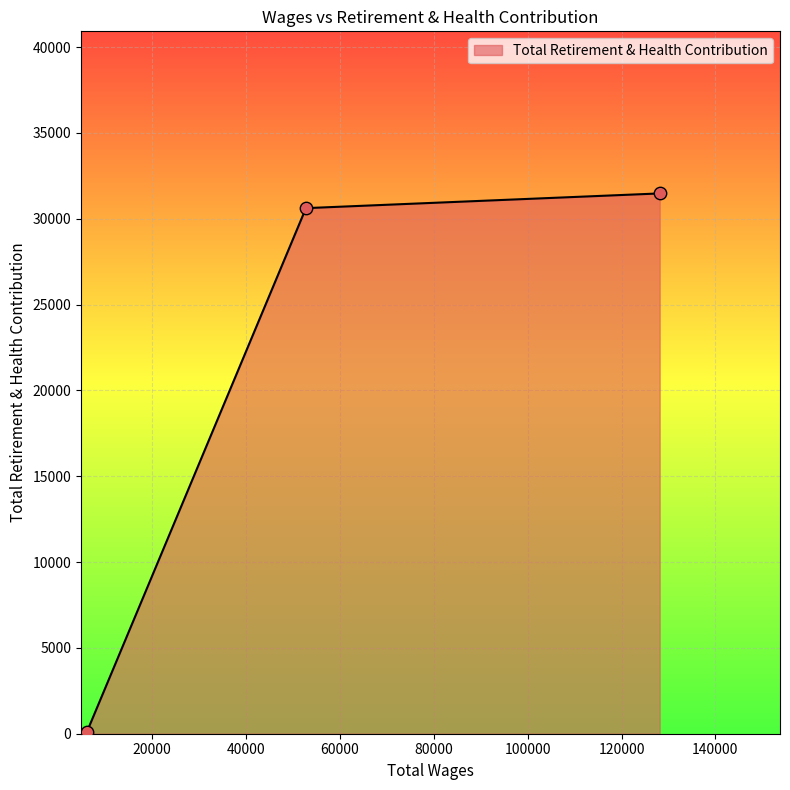

What is the maximum value shown in the chart?

31475